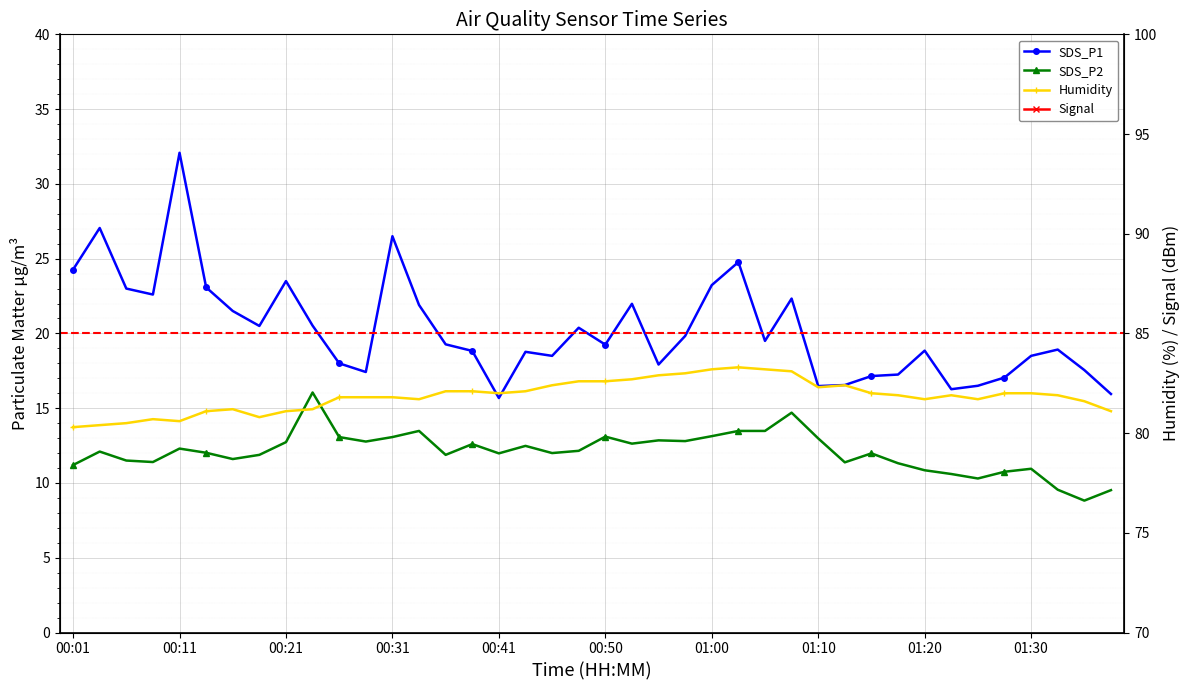

Reading left to right, list all the values displayed in this chart.

SDS_P1: 24.3	27.1	23.0	22.6	32.1	23.1	21.5	20.5	23.5	20.5	18.0	17.4	26.5	21.9	19.3	18.8	15.7	18.8	18.5	20.4	19.2	22.0	17.9	19.8	23.2	24.8	19.5	22.3	16.5	16.6	17.1	17.2	18.9	16.3	16.5	17.1	18.5	18.9	17.6	15.9
SDS_P2: 11.2	12.1	11.5	11.4	12.3	12.0	11.6	11.9	12.7	16.1	13.1	12.8	13.1	13.5	11.9	12.6	12.0	12.5	12.0	12.2	13.1	12.6	12.8	12.8	13.1	13.5	13.5	14.7	13.0	11.4	12.0	11.3	10.8	10.6	10.3	10.8	10.9	9.6	8.8	9.5
Humidity: 80.3	80.4	80.5	80.7	80.6	81.1	81.2	80.8	81.1	81.2	81.8	81.8	81.8	81.7	82.1	82.1	82.0	82.1	82.4	82.6	82.6	82.7	82.9	83.0	83.2	83.3	83.2	83.1	82.3	82.4	82.0	81.9	81.7	81.9	81.7	82.0	82.0	81.9	81.6	81.1
Signal: -44.0	-42.0	-41.0	-44.0	-42.0	-43.0	-40.0	-39.0	-41.0	-41.0	-44.0	-44.0	-45.0	-42.0	-42.0	-44.0	-42.0	-39.0	-43.0	-43.0	-41.0	-42.0	-44.0	-40.0	-38.0	-43.0	-44.0	-42.0	-44.0	-43.0	-47.0	-44.0	-44.0	-43.0	-44.0	-40.0	-41.0	-39.0	-39.0	-42.0